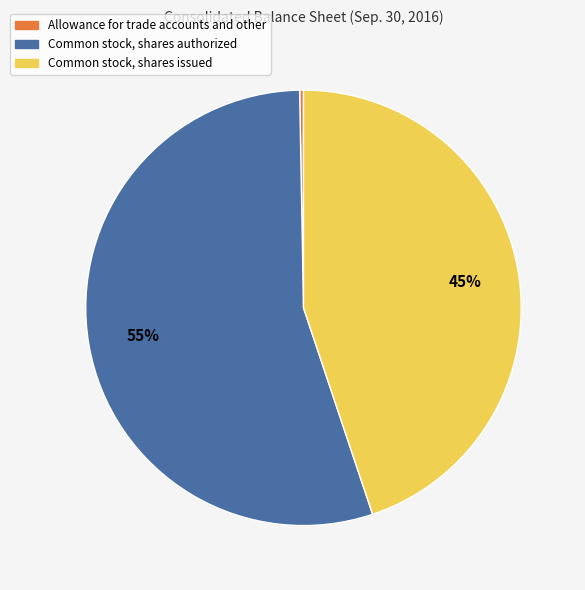

How many slices are in this pie chart?

3